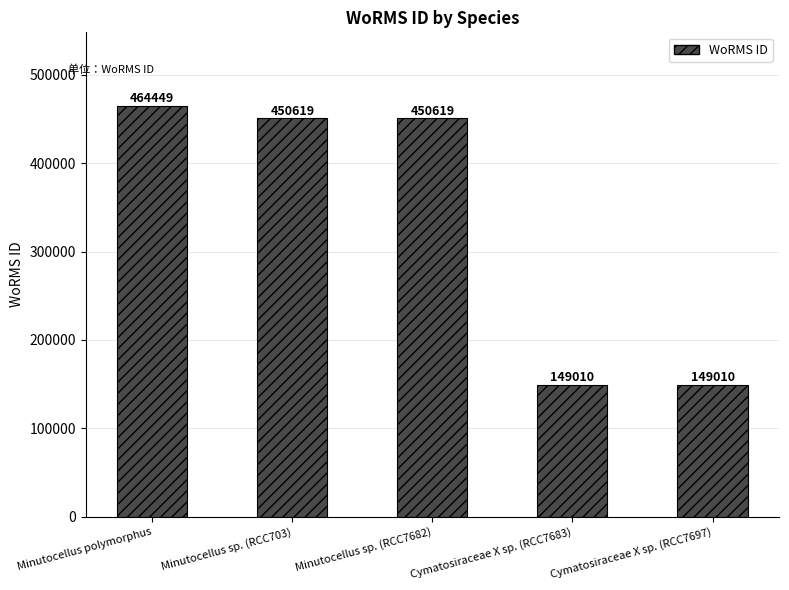

What value does the data have at Cymatosiraceae X sp. (RCC7683), to the nearest 100?

149000